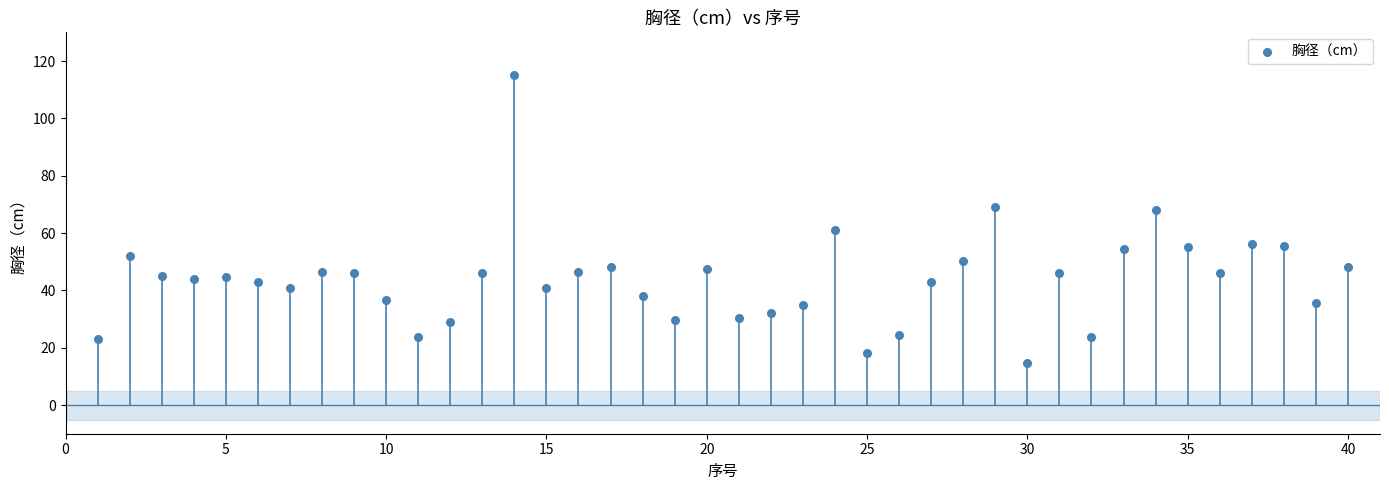

What is the range of X values (max minus min)?

39.0